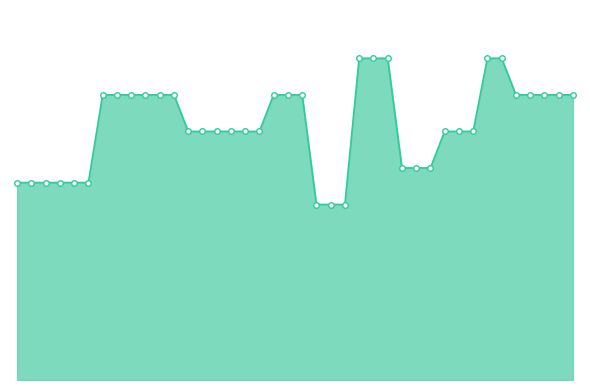

Does the chart have visible grid lines?

No